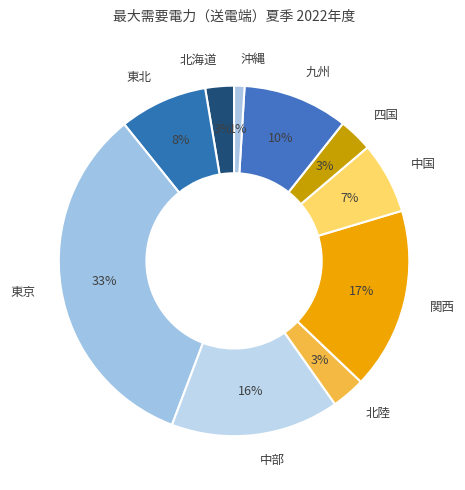

How many slices are in this pie chart?

10